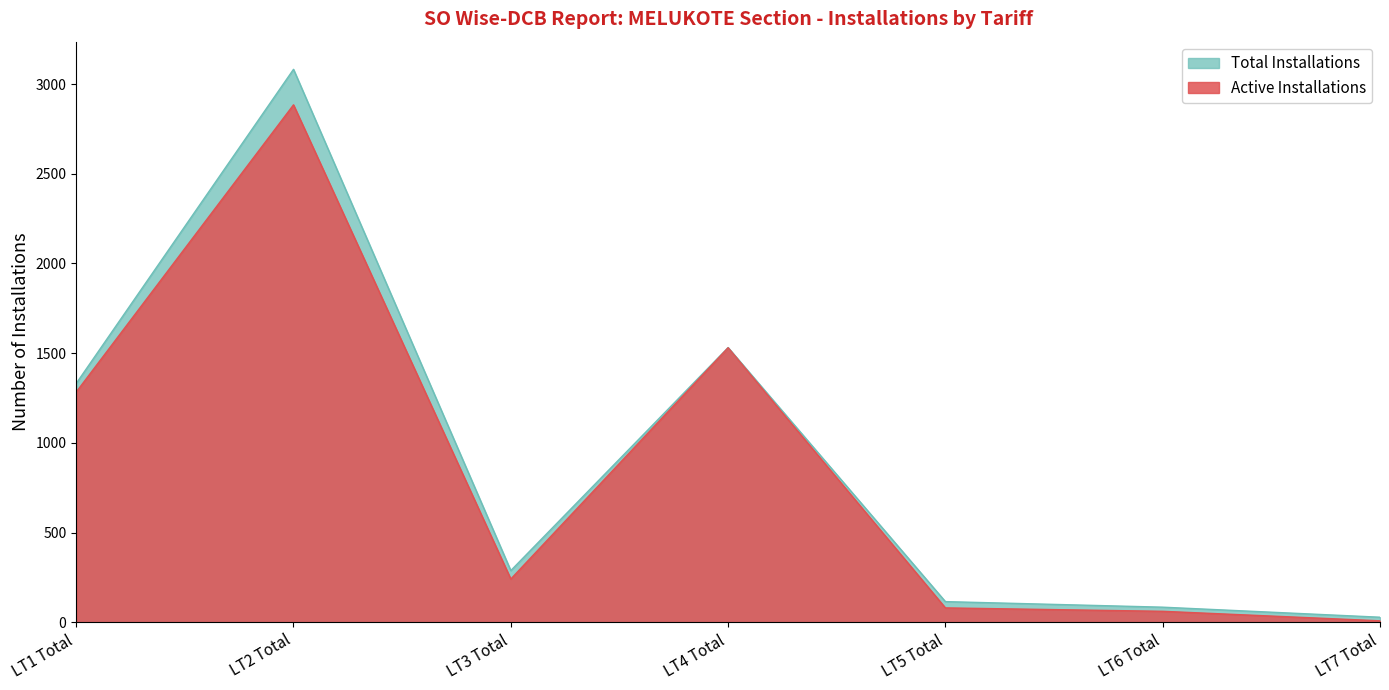

Which series has the largest range (max minus min)?

Total Installations